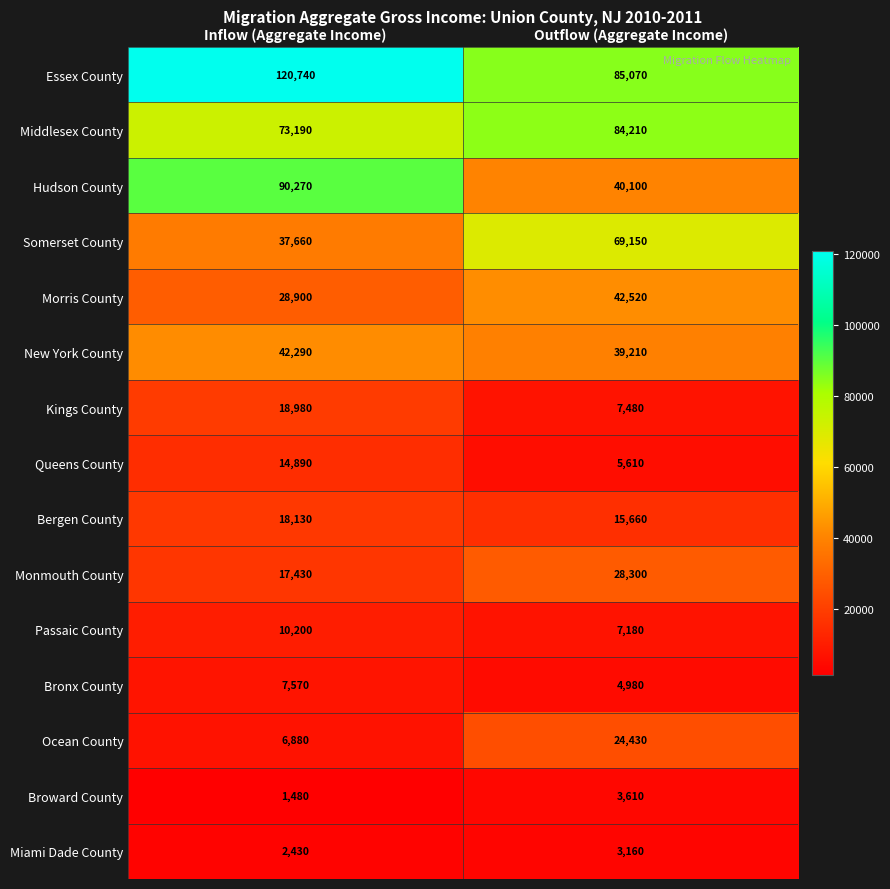

Which series changed the most between Inflow (Aggregate Income) and Outflow (Aggregate Income)?

Hudson County